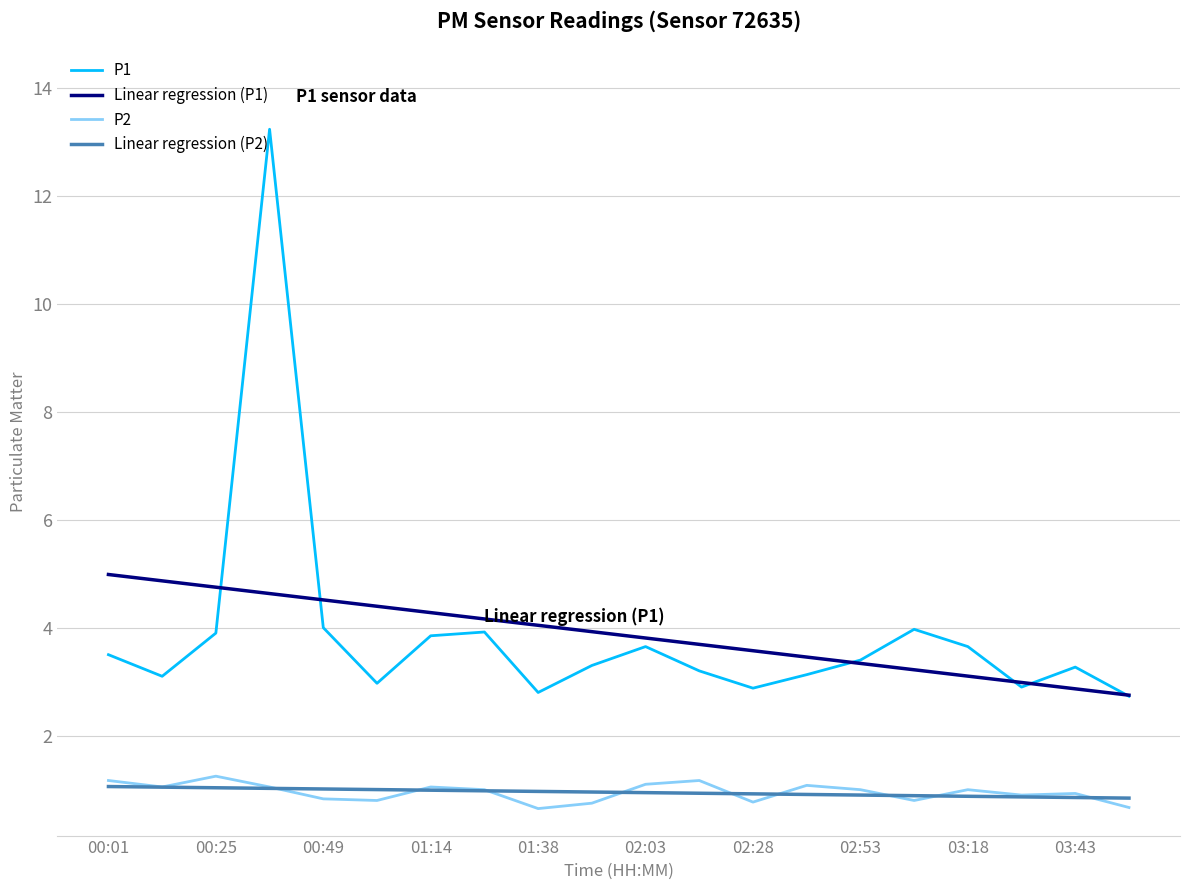

Which series has the largest range (max minus min)?

P1